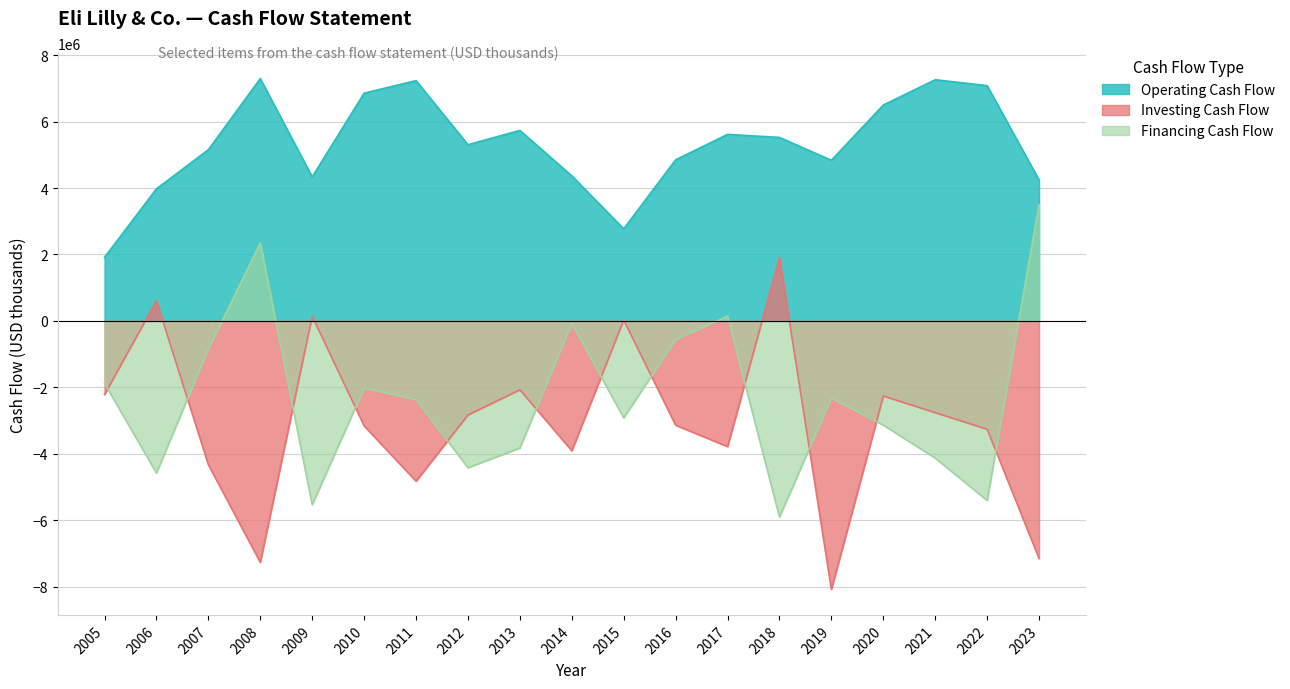

Reading left to right, transcribe all the data shown in this chart.

Operating Cash Flow: 2005=1913600	2006=3975900	2007=5154500	2008=7295600	2009=4335500	2010=6856800	2011=7234500	2012=5304800	2013=5735000	2014=4367100	2015=2772800	2016=4851000	2017=5615600	2018=5524500	2019=4836600	2020=6499600	2021=7260700	2022=7084400	2023=4240100
Investing Cash Flow: 2005=-2215900	2006=608400	2007=-4328100	2008=-7268800	2009=142800	2010=-3159800	2011=-4824400	2012=-2832800	2013=-2072800	2014=-3909100	2015=26800	2016=-3139100	2017=-3783600	2018=1906000	2019=-8082900	2020=-2258900	2021=-2762300	2022=-3261600	2023=-7152700
Financing Cash Flow: 2005=-1880500	2006=-4578800	2007=-844900	2008=2346000	2009=-5533700	2010=-2021900	2011=-2369900	2012=-4419600	2013=-3829300	2014=-75100	2015=-2919200	2016=-559800	2017=142600	2018=-5904900	2019=-2324500	2020=-3137100	2021=-4131300	2022=-5406700	2023=3495600